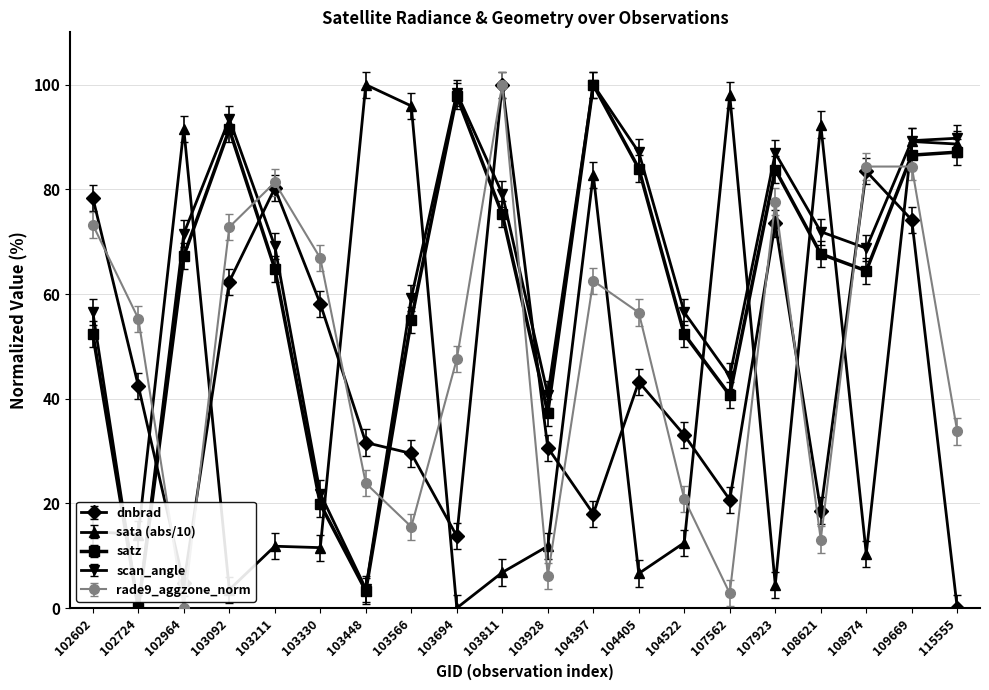

True or false: rade9_aggzone_norm has a value of 2.8 at 107562.

True